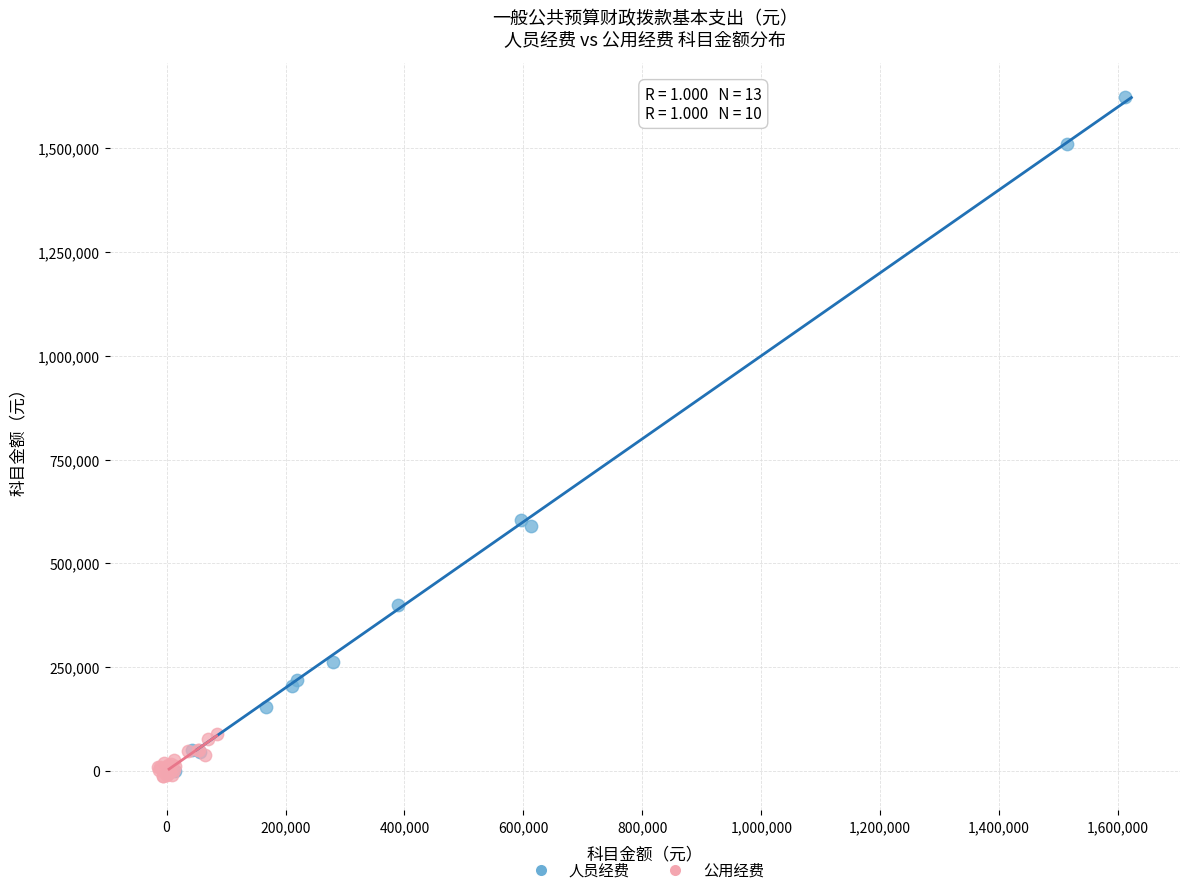

Which series reaches the maximum Y coordinate?

人员经费